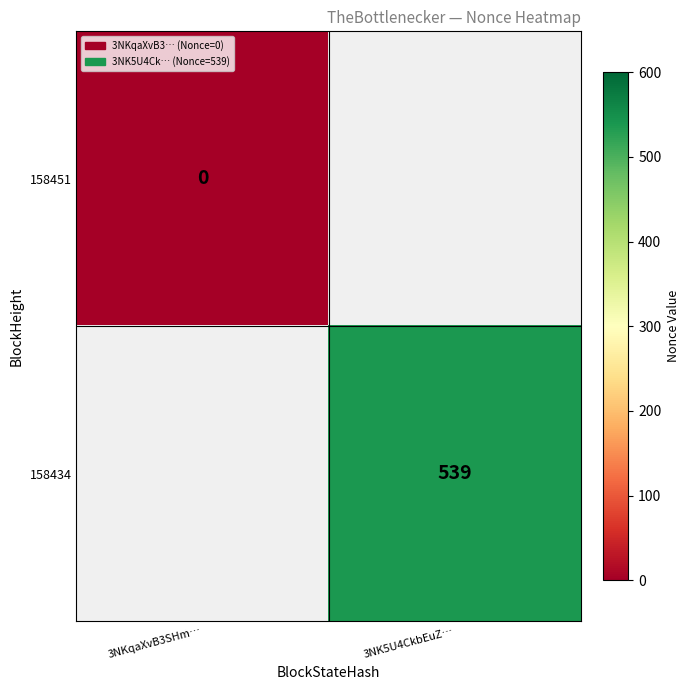

Is it true that 158434 equals 539 at 3NK5U4CkbEuZ…?

True